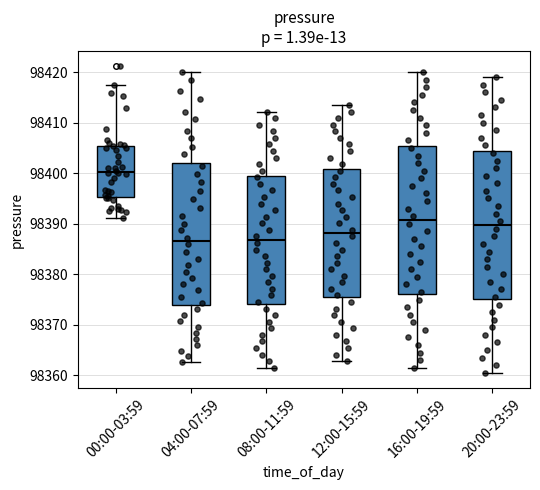

Reading left to right, read every box against the y-axis: the position of its median line, the range the box covers, and the ends of its whiskers. The values are not printed on the chart, so give them approximately, as read against the axis.

00:00-03:59: median 98400, box 98395 to 98405, whiskers 98391 to 98418
04:00-07:59: median 98387, box 98374 to 98402, whiskers 98363 to 98420
08:00-11:59: median 98387, box 98374 to 98400, whiskers 98362 to 98412
12:00-15:59: median 98388, box 98375 to 98401, whiskers 98363 to 98414
16:00-19:59: median 98391, box 98376 to 98405, whiskers 98362 to 98420
20:00-23:59: median 98390, box 98375 to 98404, whiskers 98361 to 98419